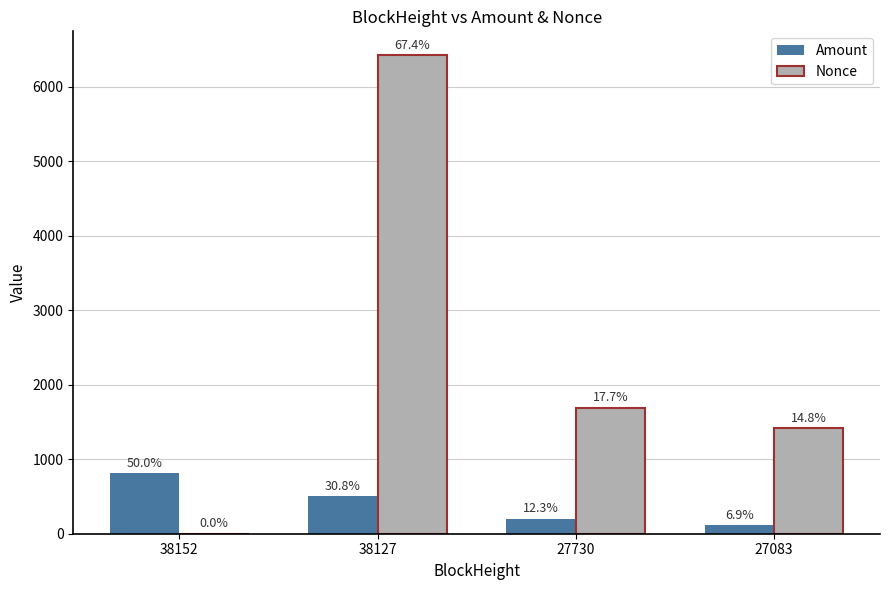

How many groups of bars are there?

4